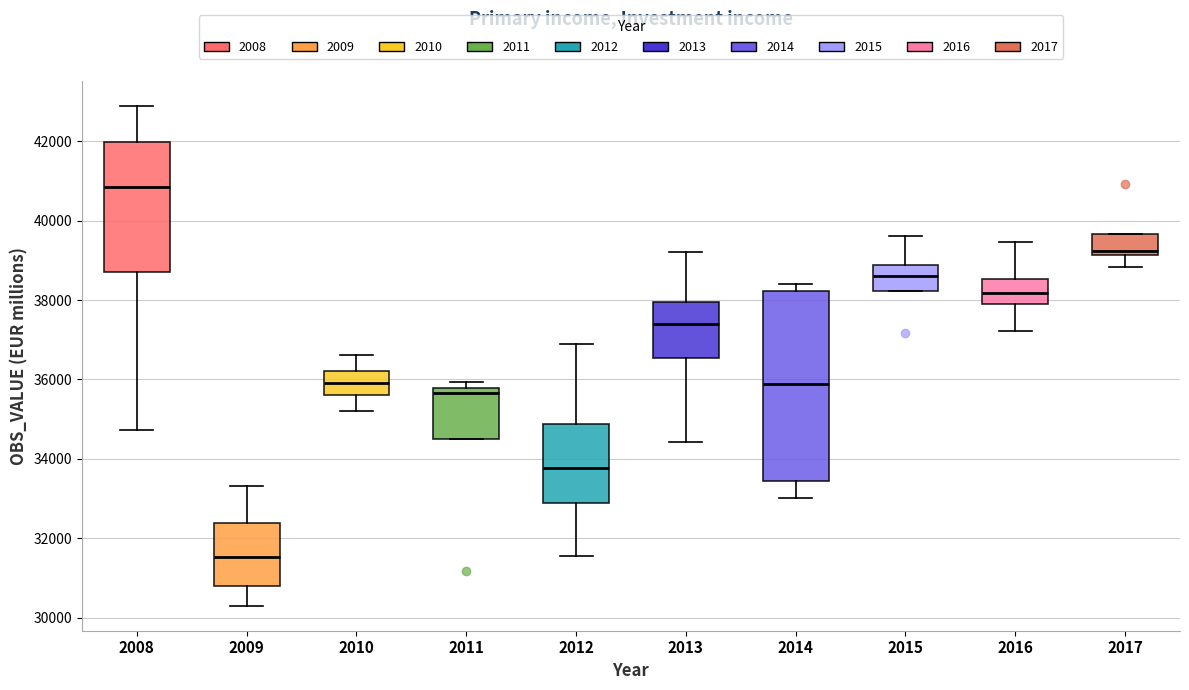

Reading left to right, read every box against the y-axis: the position of its median line, the range the box covers, and the ends of its whiskers. The values are not printed on the chart, so give them approximately, as read against the axis.

2008: median 40800, box 38600 to 42000, whiskers 34800 to 42800
2009: median 31600, box 30800 to 32400, whiskers 30400 to 33400
2010: median 36000, box 35600 to 36200, whiskers 35200 to 36600
2011: median 35600, box 34400 to 35800, whiskers 34400 to 36000
2012: median 33800, box 32800 to 34800, whiskers 31600 to 36800
2013: median 37400, box 36600 to 38000, whiskers 34400 to 39200
2014: median 35800, box 33400 to 38200, whiskers 33000 to 38400
2015: median 38600, box 38200 to 38800, whiskers 38200 to 39600
2016: median 38200, box 37800 to 38600, whiskers 37200 to 39400
2017: median 39200 (just above the box's lower edge), box 39200 to 39600, whiskers 38800 to 39600